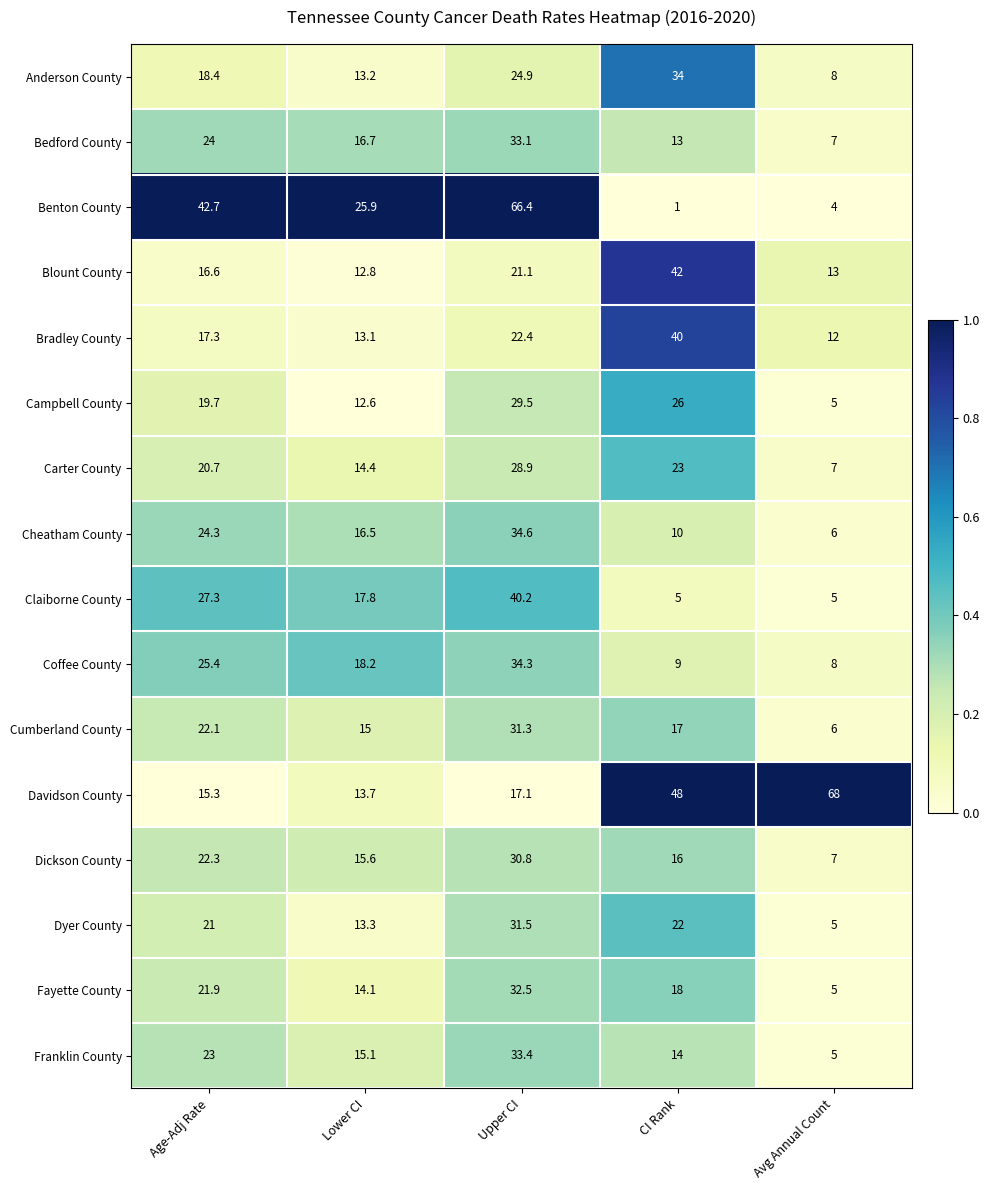

True or false: Bradley County has a value of 17.3 at Age-Adj Rate.

True